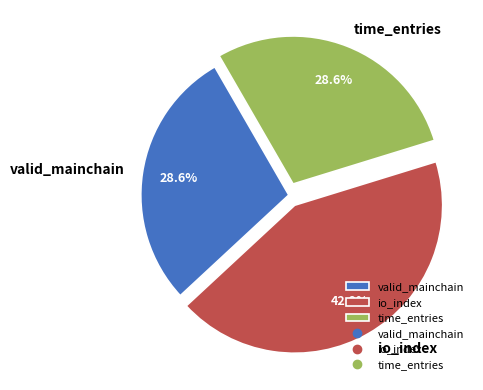

Does any single category account for the majority?

No